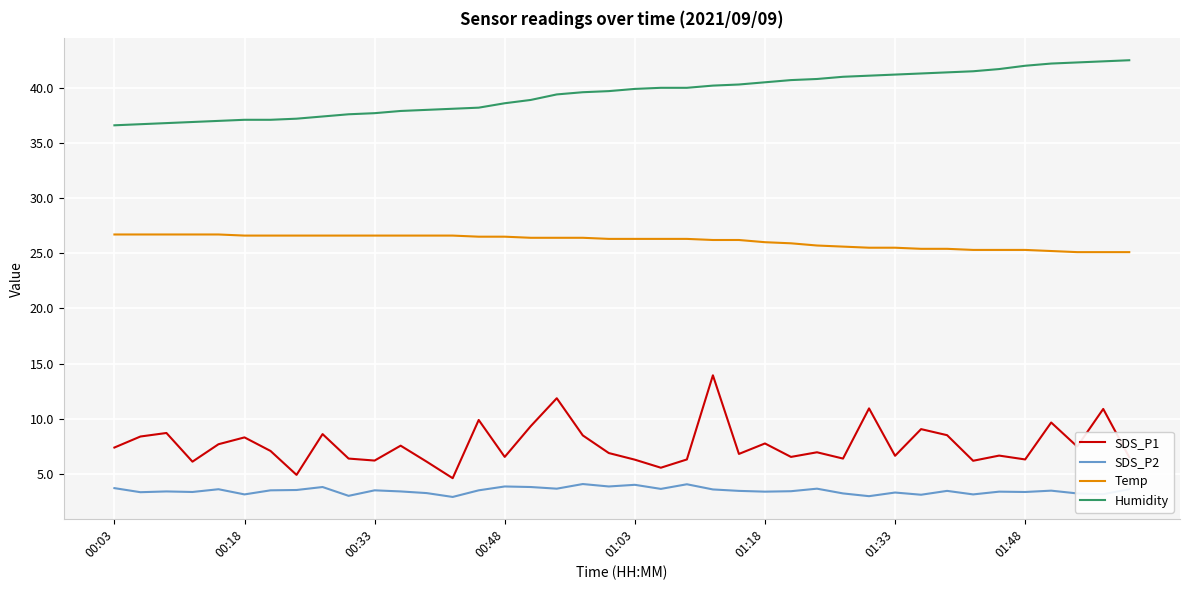

Which series has the largest range (max minus min)?

SDS_P1